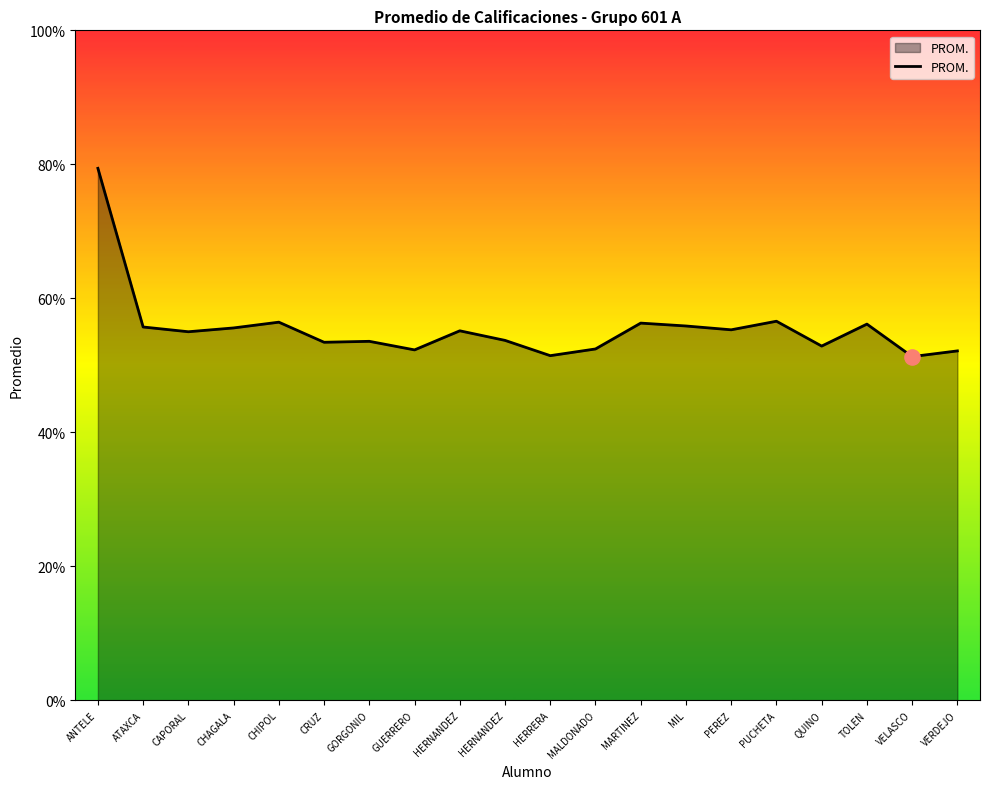

What is the change in value from CHAGALA to CRUZ?

-2.1